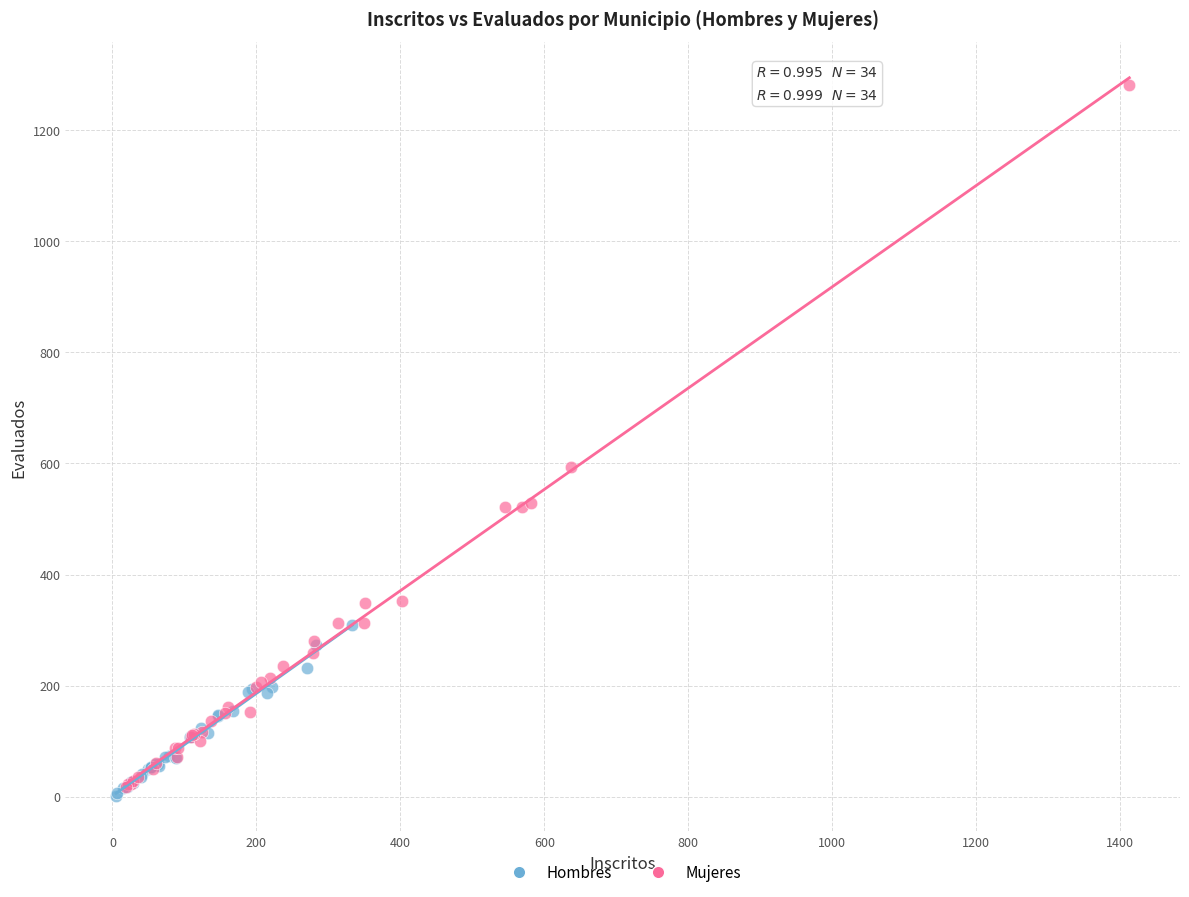

Which series contains the lowest Y value?

Hombres